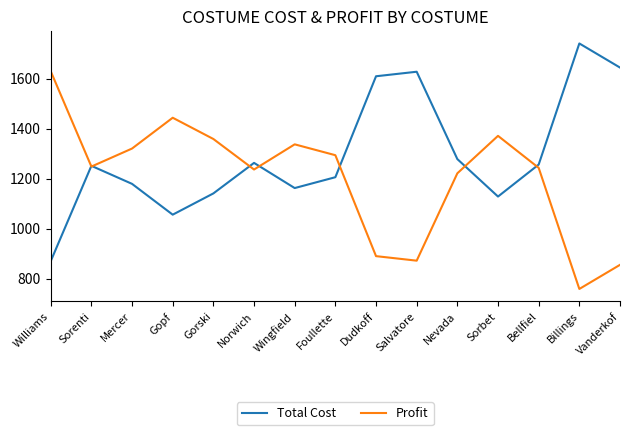

What is the spread (max minus min) of values at Billings?

983.2